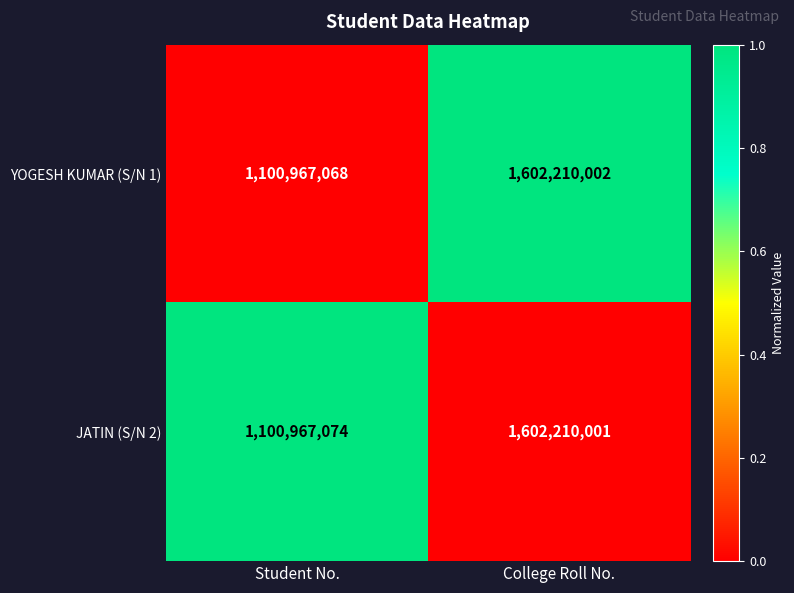

Reading left to right, extract all data points from this chart.

YOGESH KUMAR (S/N 1): Student No.=1100967068	College Roll No.=1602210002
JATIN (S/N 2): Student No.=1100967074	College Roll No.=1602210001